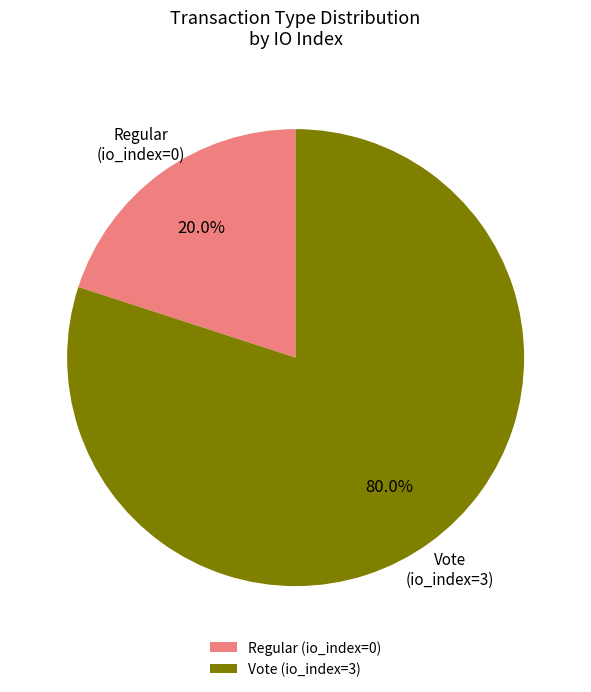

Between Regular (io_index=0) and Vote (io_index=3), which is larger?

Vote (io_index=3)